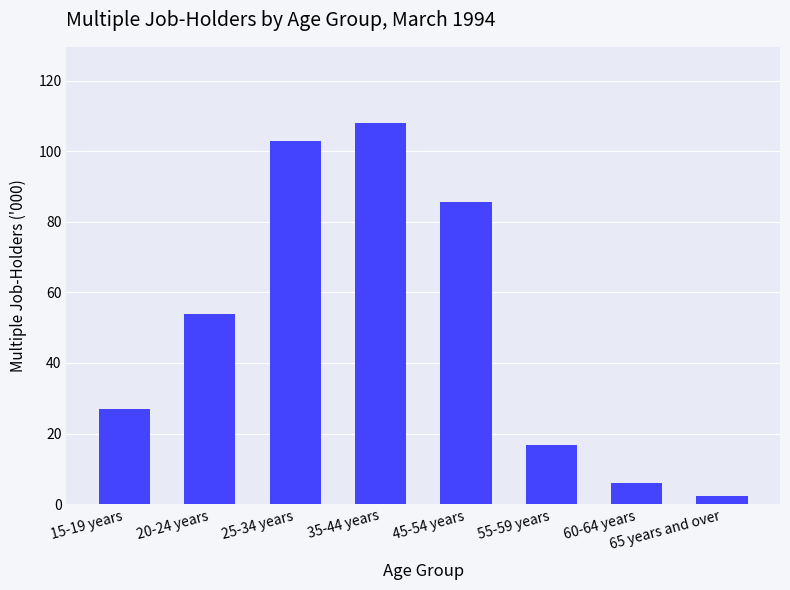

Rank the categories by value from highest to lowest.

35-44 years, 25-34 years, 45-54 years, 20-24 years, 15-19 years, 55-59 years, 60-64 years, 65 years and over